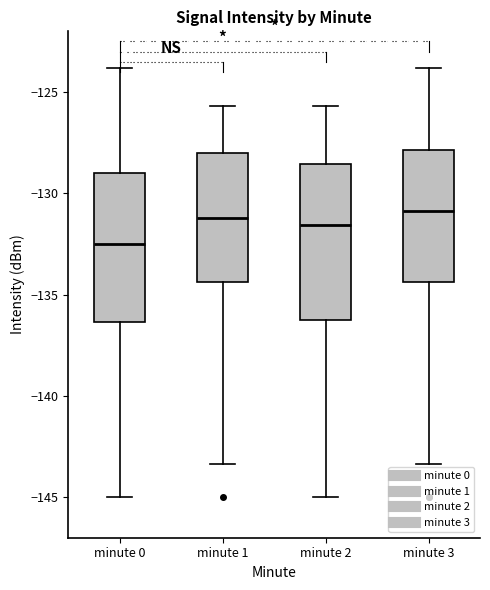

Reading left to right, transcribe this box plot: for each box, give where its median line is, the range the box spans, and where its two whiskers end, as read against the y-axis. The values are not printed on the chart, so give them approximately, as read against the axis.

minute 0: median -132.5, box -136.5 to -129.0, whiskers -145.0 to -124.0
minute 1: median -131.0, box -134.5 to -128.0, whiskers -143.5 to -125.5
minute 2: median -131.5, box -136.5 to -128.5, whiskers -145.0 to -125.5
minute 3: median -131.0, box -134.5 to -128.0, whiskers -143.5 to -124.0